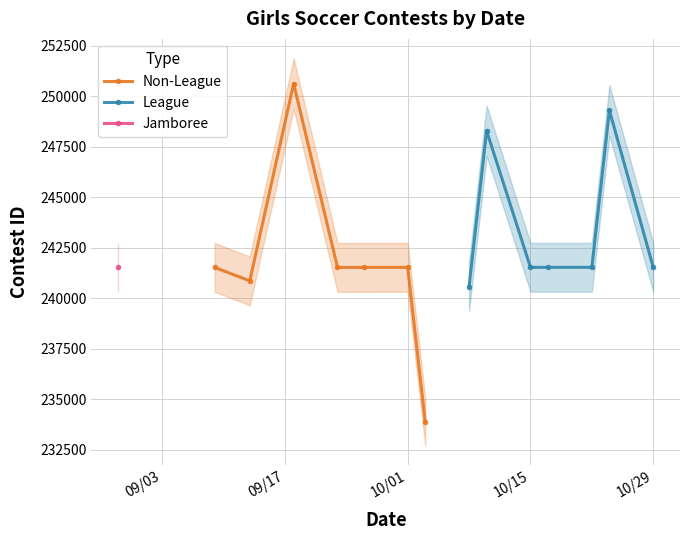

What is the value of the Non-League point at the 2nd from the left?

240868